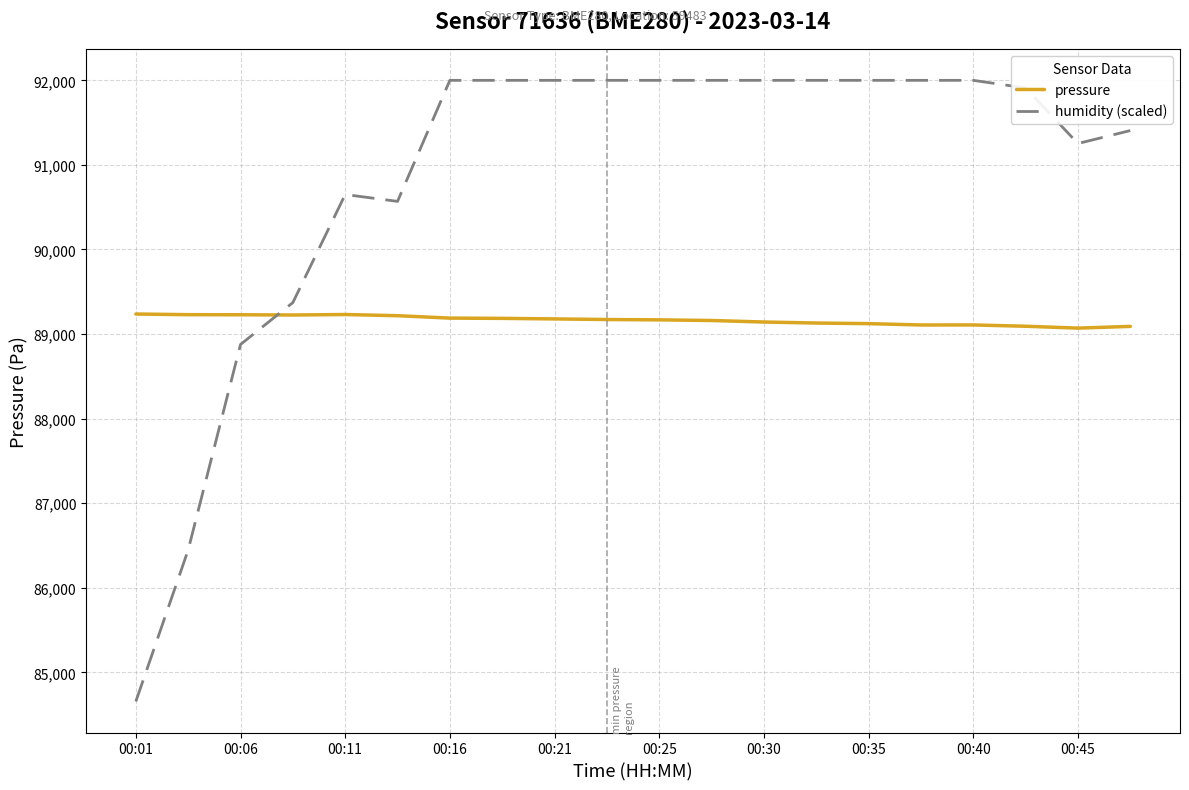

True or false: pressure and humidity (scaled) cross at least once.

True